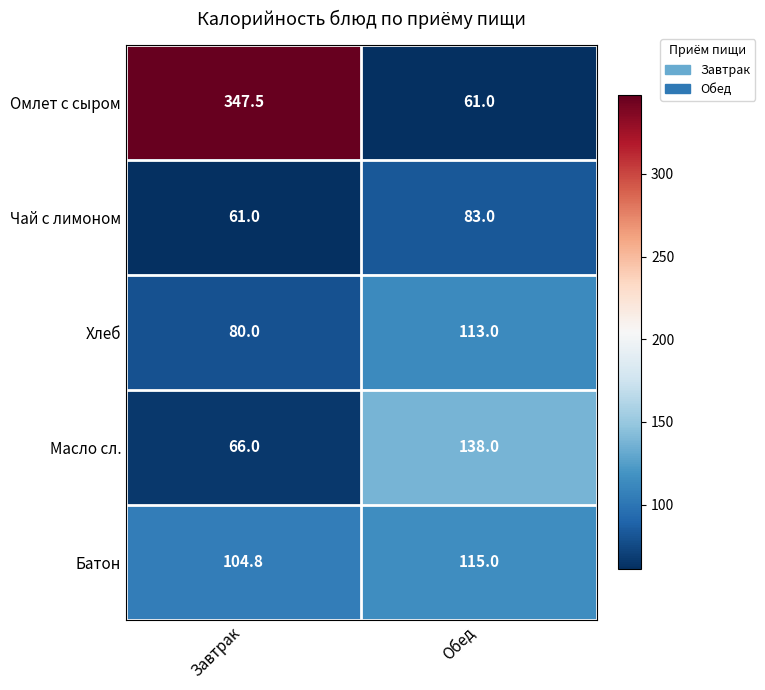

Rank the series by their maximum value, from highest to lowest.

Омлет с сыром, Масло сл., Батон, Хлеб, Чай с лимоном